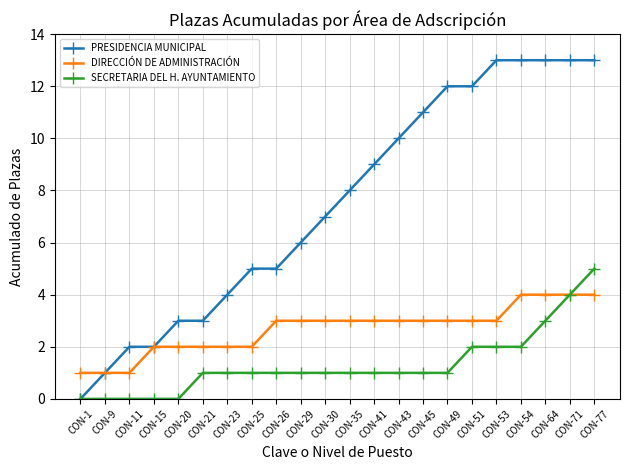

Rank the series by their maximum value, from highest to lowest.

PRESIDENCIA MUNICIPAL, SECRETARIA DEL H. AYUNTAMIENTO, DIRECCIÓN DE ADMINISTRACIÓN